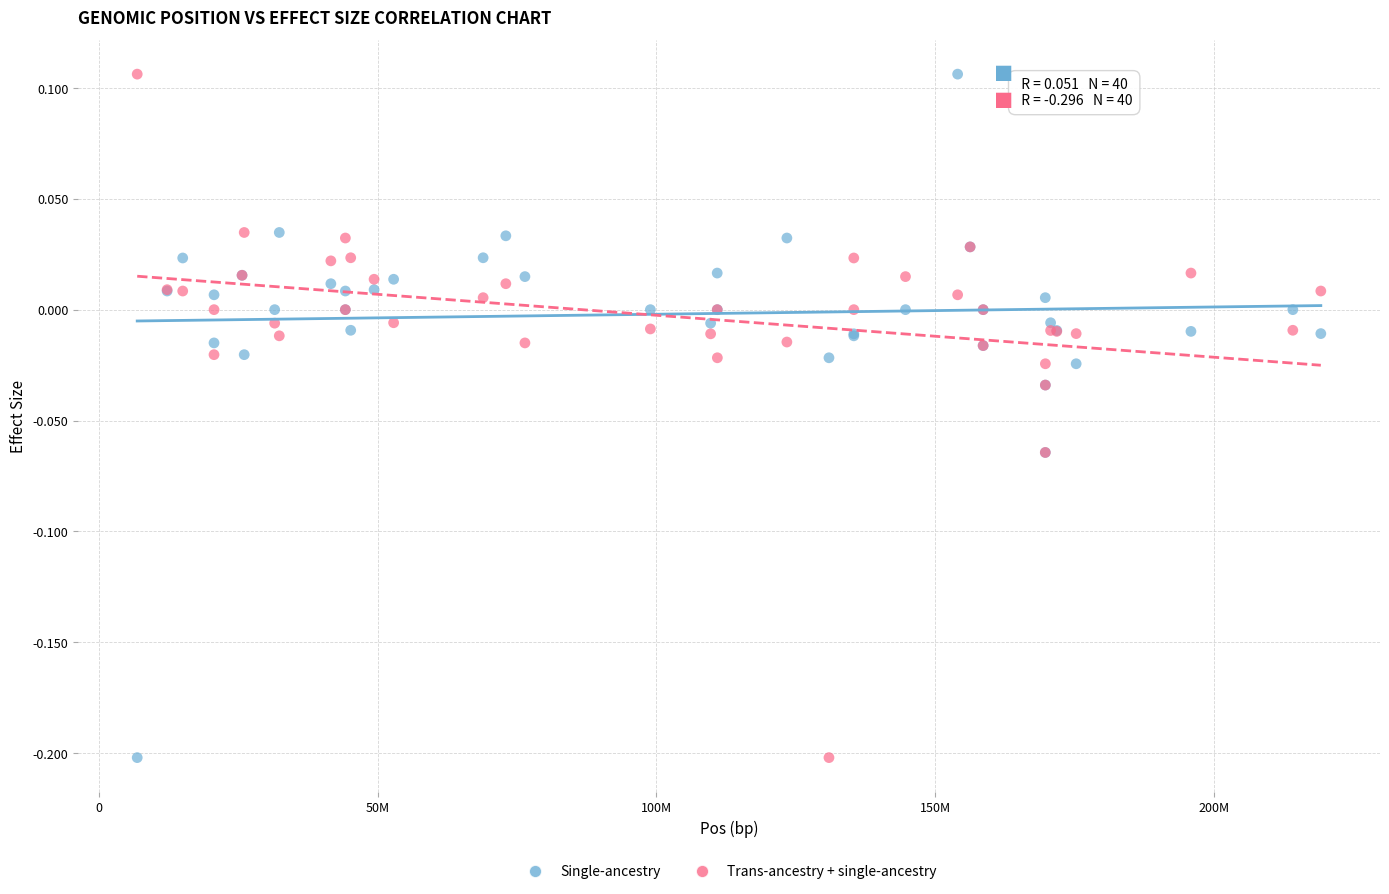

What is the X range (max minus min) for the scatter plot?

212264848.0